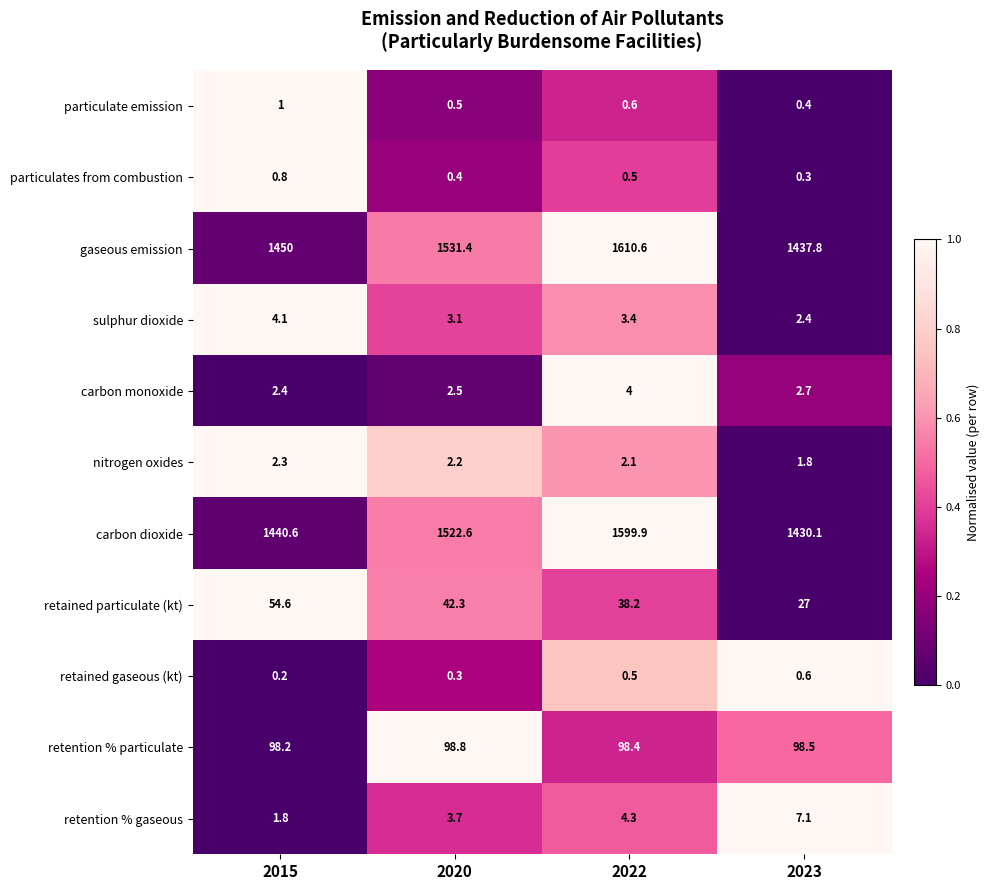

Between 2015 and 2020, which series saw the biggest shift?

carbon dioxide